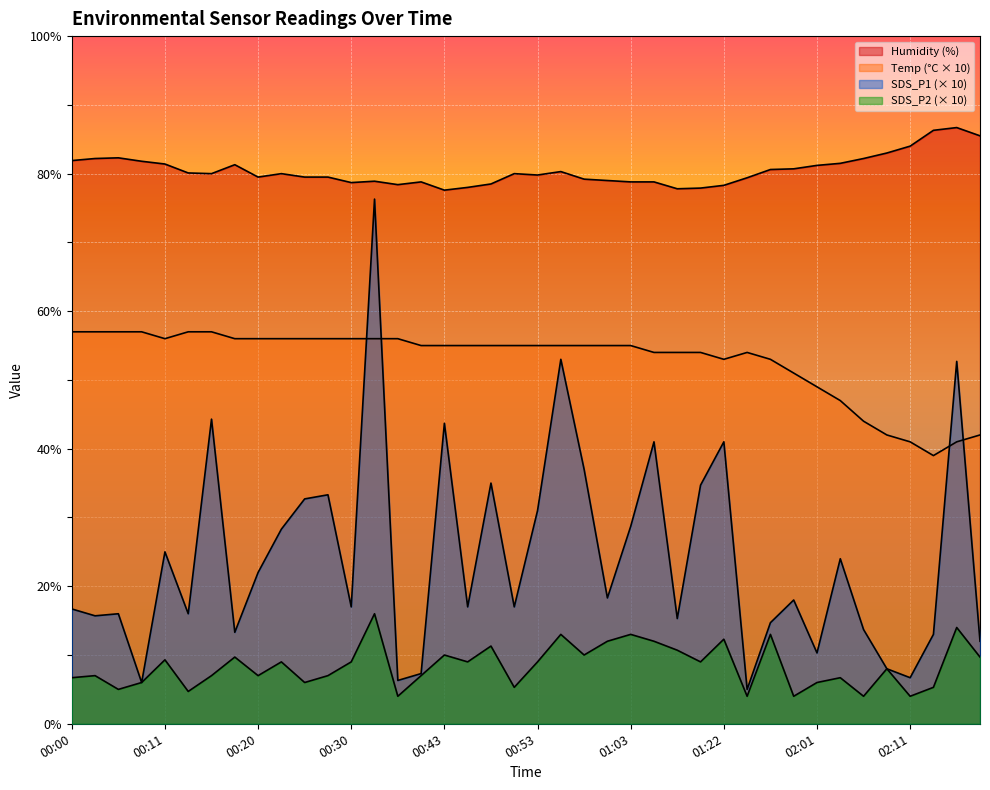

The value of Temp at 01:11 is 54.0. True or false?

True